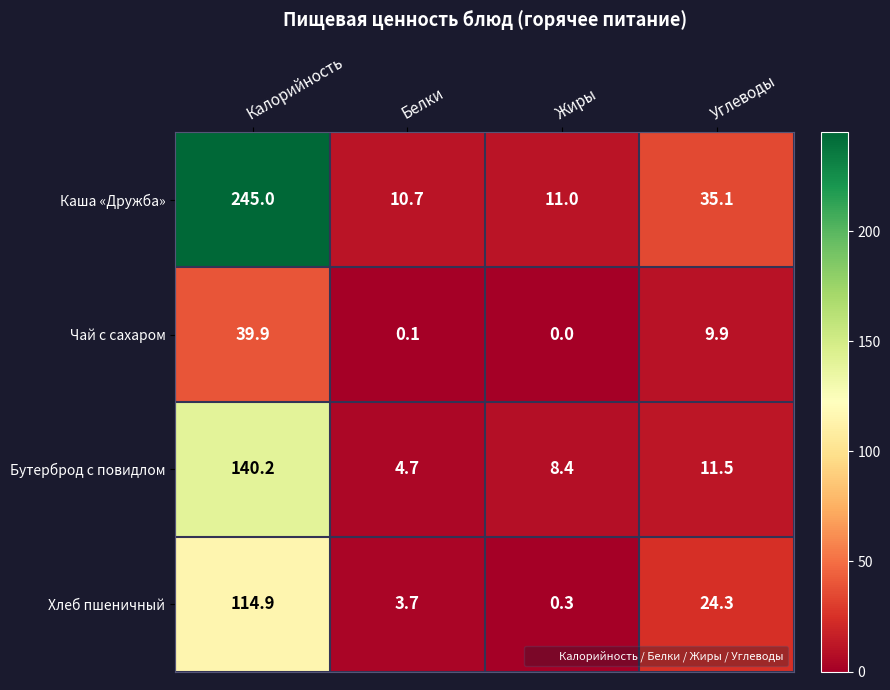

Reading left to right, what are all the values shown in this chart?

Каша «Дружба»: Калорийность=245.0	Белки=10.7	Жиры=11.0	Углеводы=35.1
Чай с сахаром: Калорийность=39.9	Белки=0.1	Жиры=0.0	Углеводы=9.9
Бутерброд с повидлом: Калорийность=140.2	Белки=4.7	Жиры=8.4	Углеводы=11.5
Хлеб пшеничный: Калорийность=114.9	Белки=3.7	Жиры=0.3	Углеводы=24.3